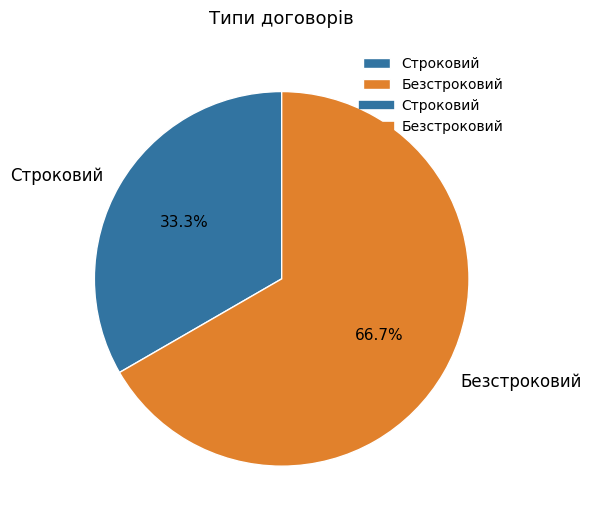

Between Безстроковий and Строковий, which is larger?

Безстроковий